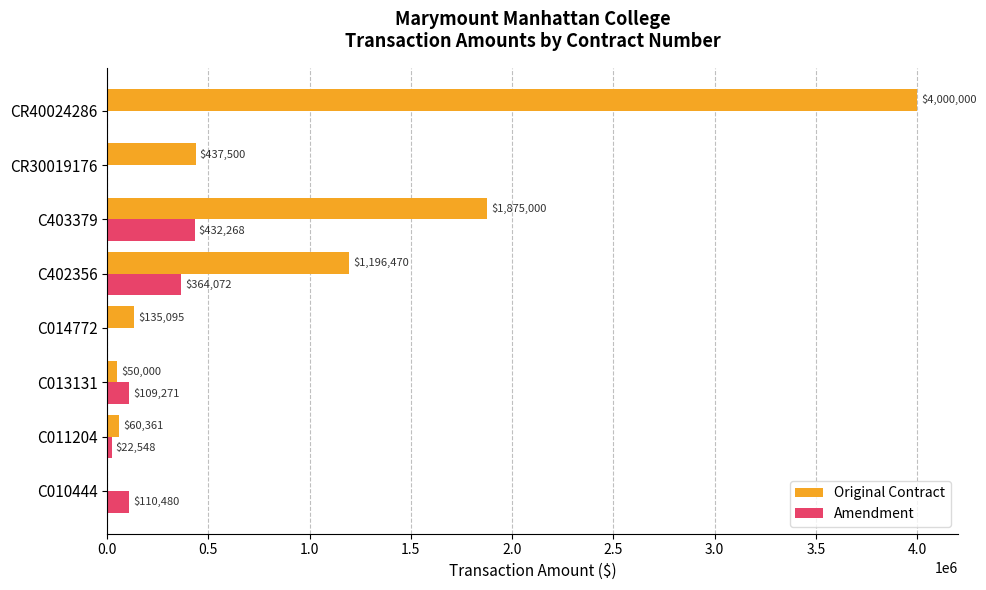

At which category is the sum across all series the highest?

CR40024286